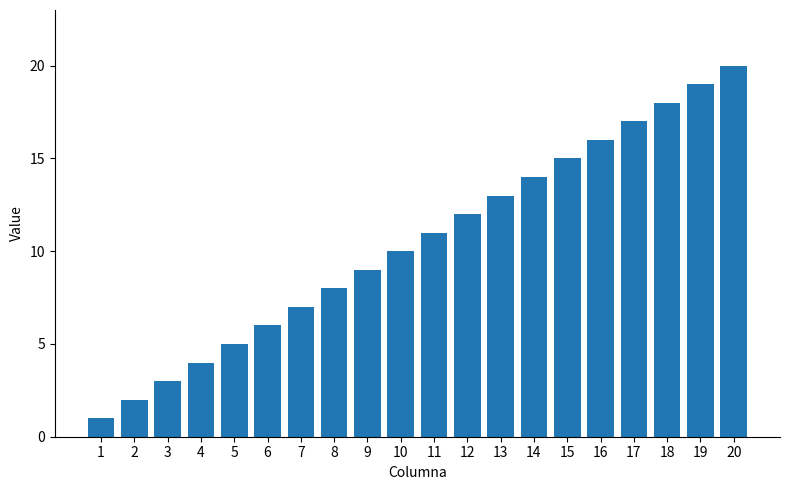

What is the change in value from 4 to 19?

+15